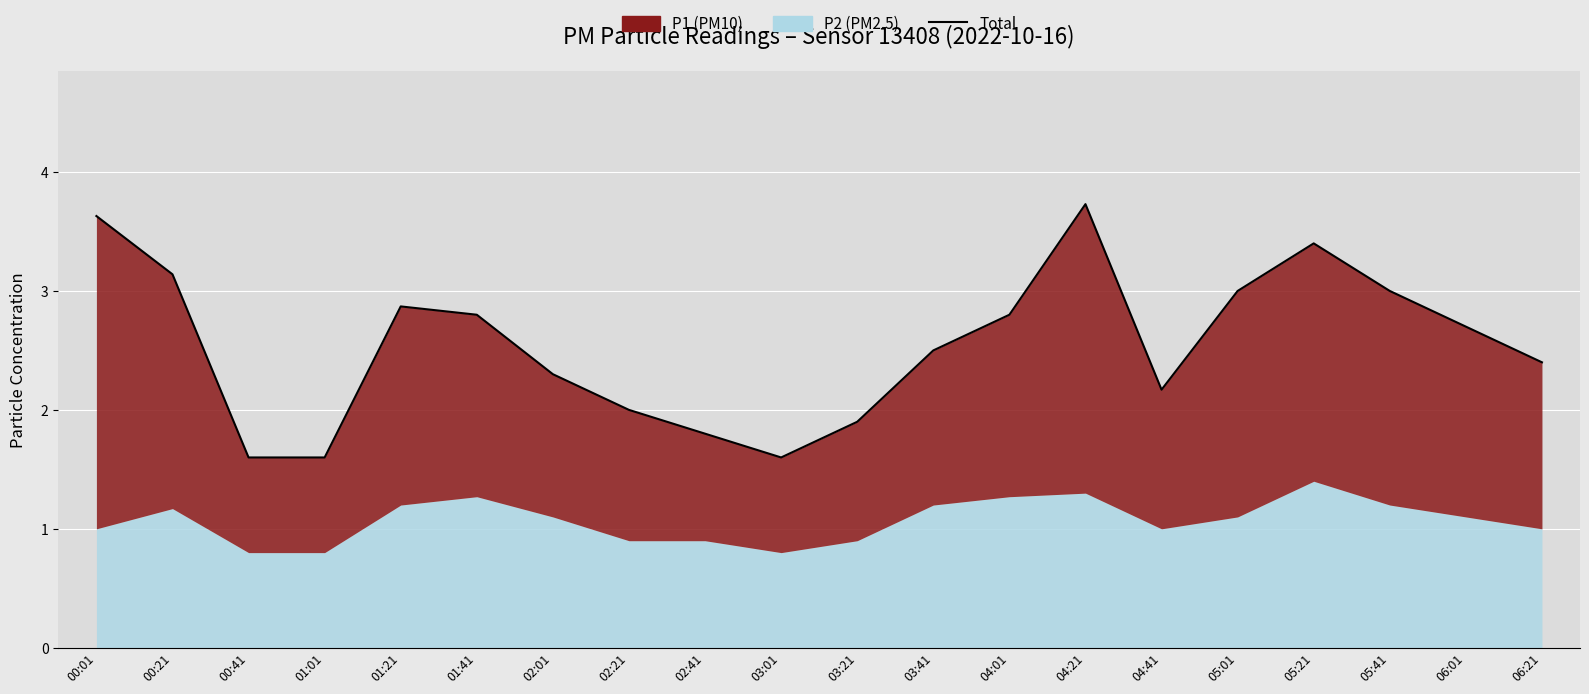

Where is the first local maximum?

01:21